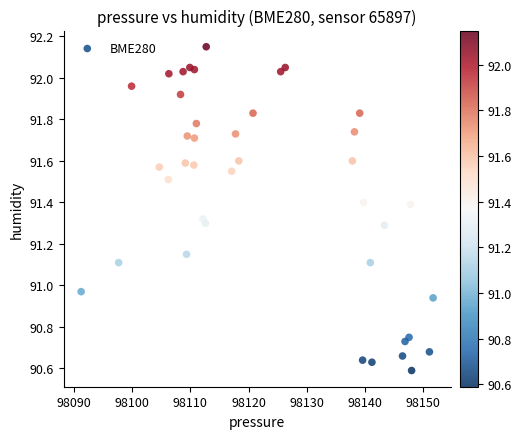

What is the range of X values (max minus min)?

60.4